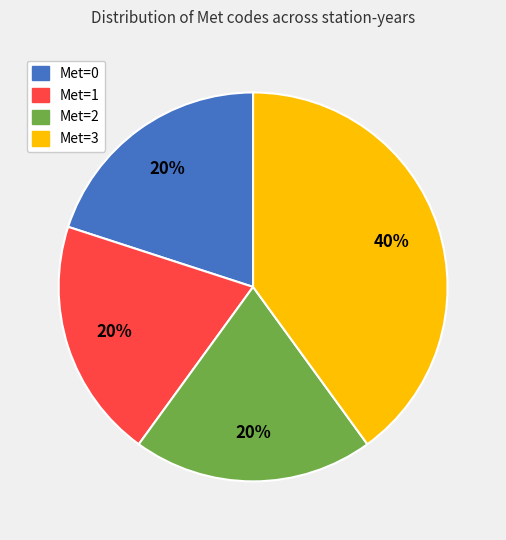

To the nearest percent, what is the difference between the largest and smallest slice percentages?

20%